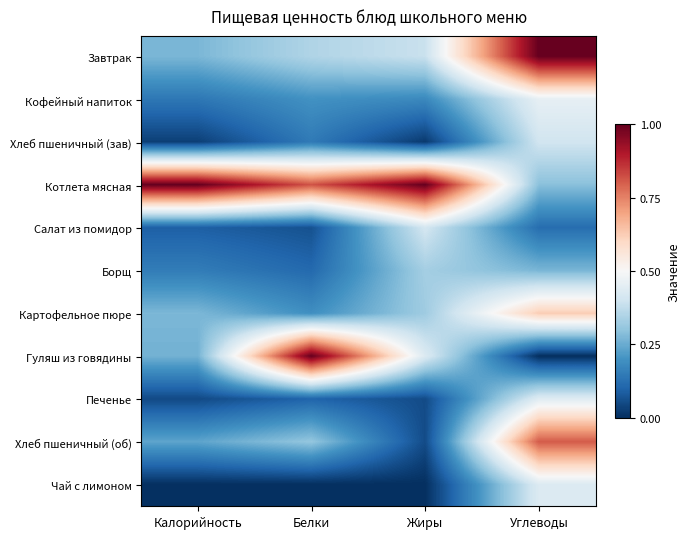

How many categories are shown in the chart?

4